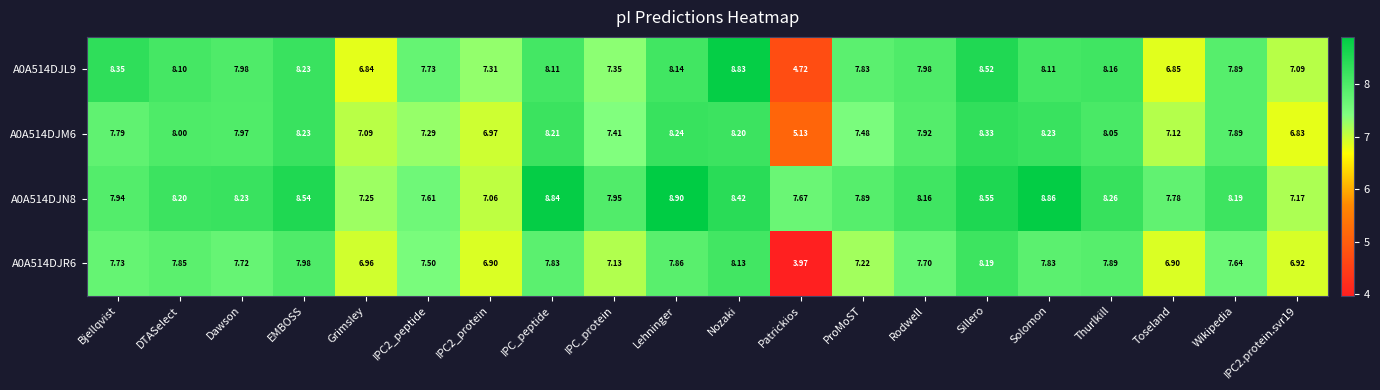

Which category has the lowest value in the A0A514DJR6 series?

Patrickios